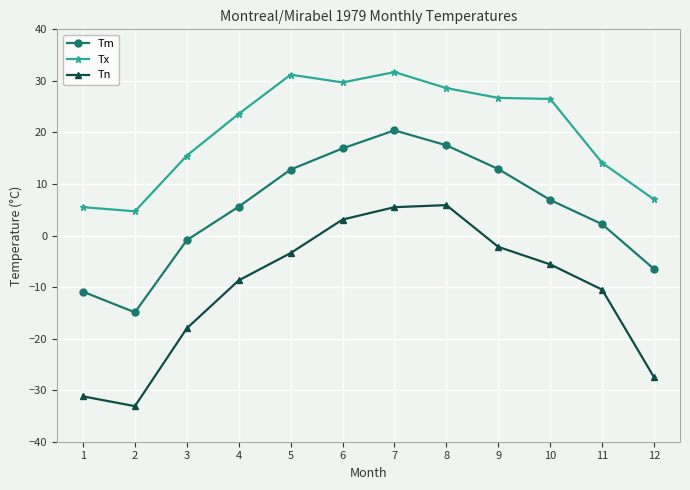

Is it true that Tn equals 3.1 at 6?

True